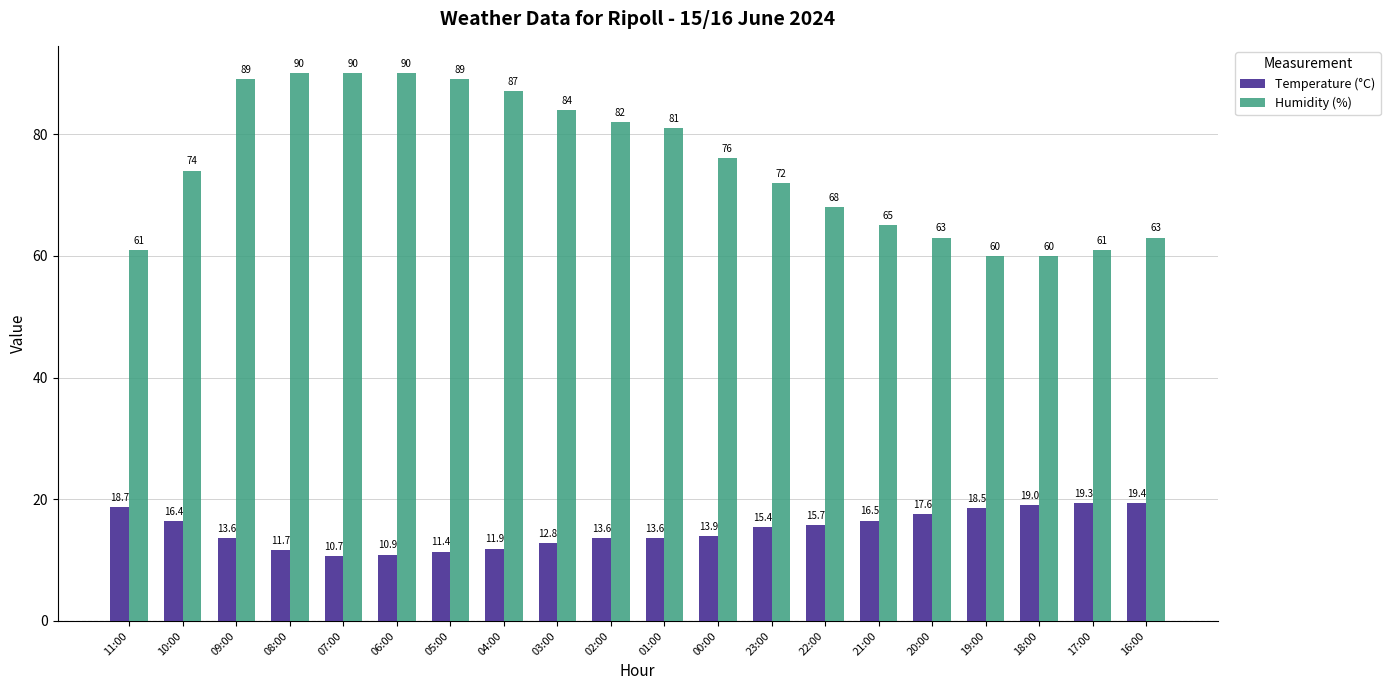

Which series has the widest spread of values?

Humidity (%)